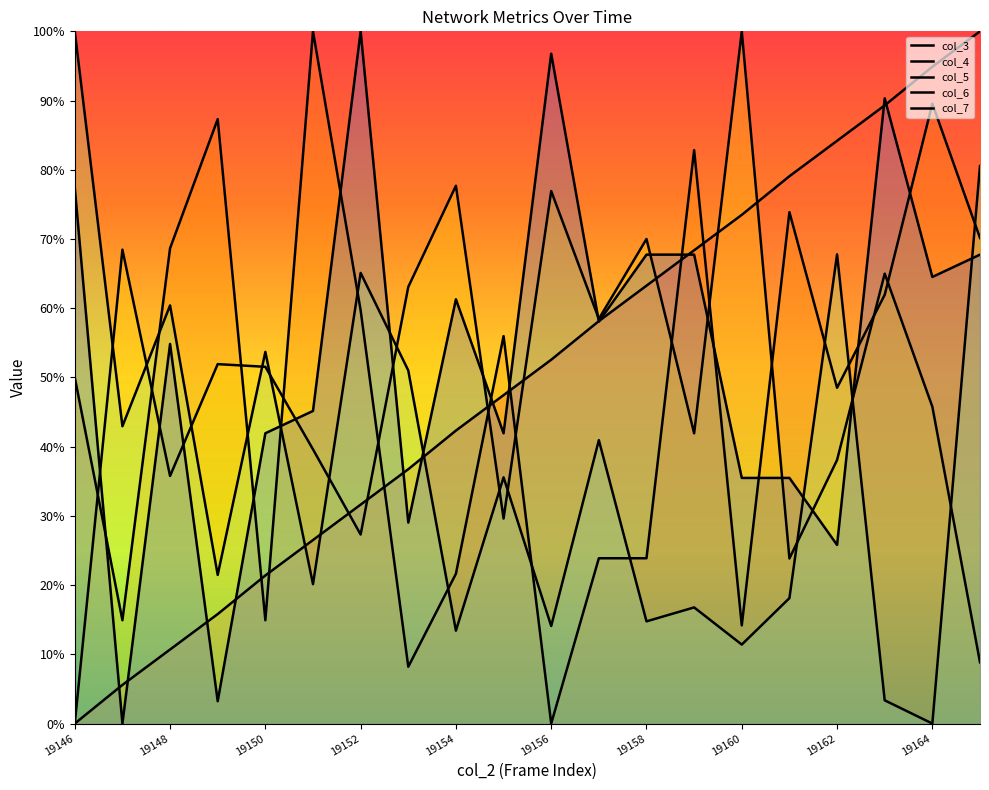

What is the average value of the col_6 series?

36.6